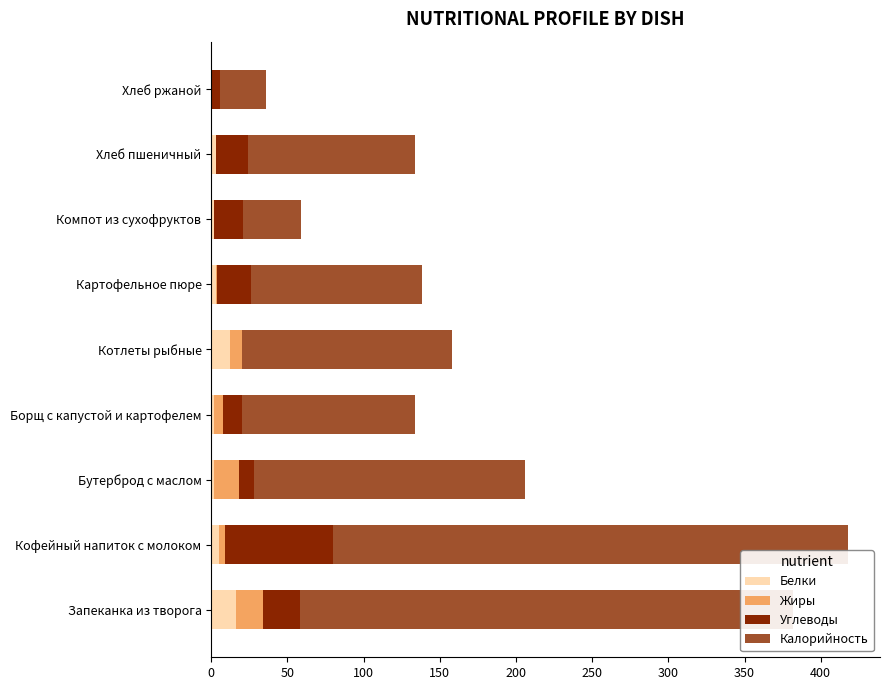

At which category is the sum across all series the highest?

Кофейный напиток с молоком